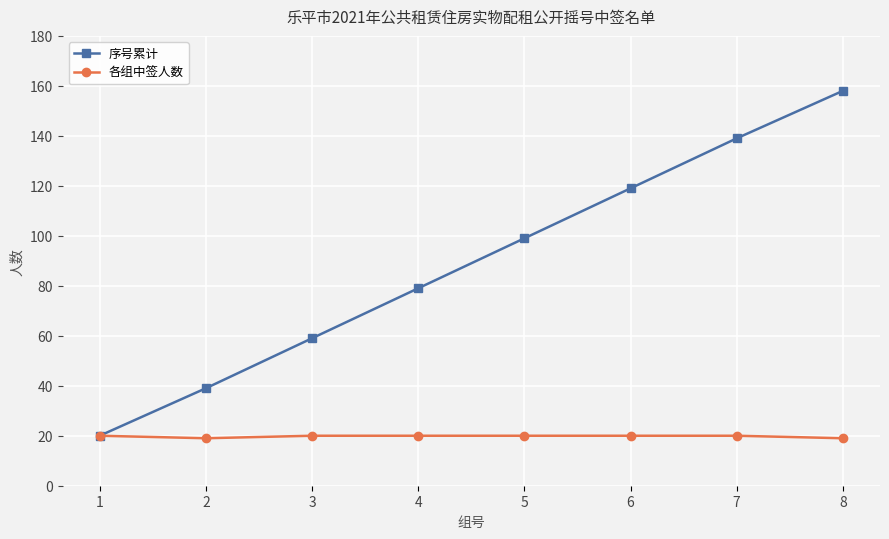

Which series changed the most between 2 and 5?

序号累计